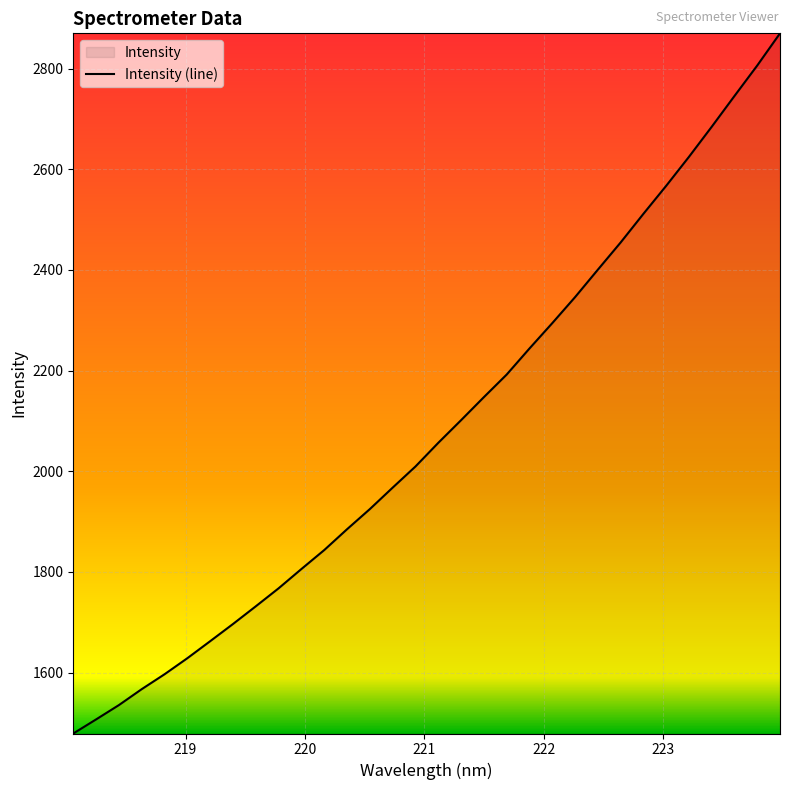

What is the difference between the maximum and minimum values?

1390.9